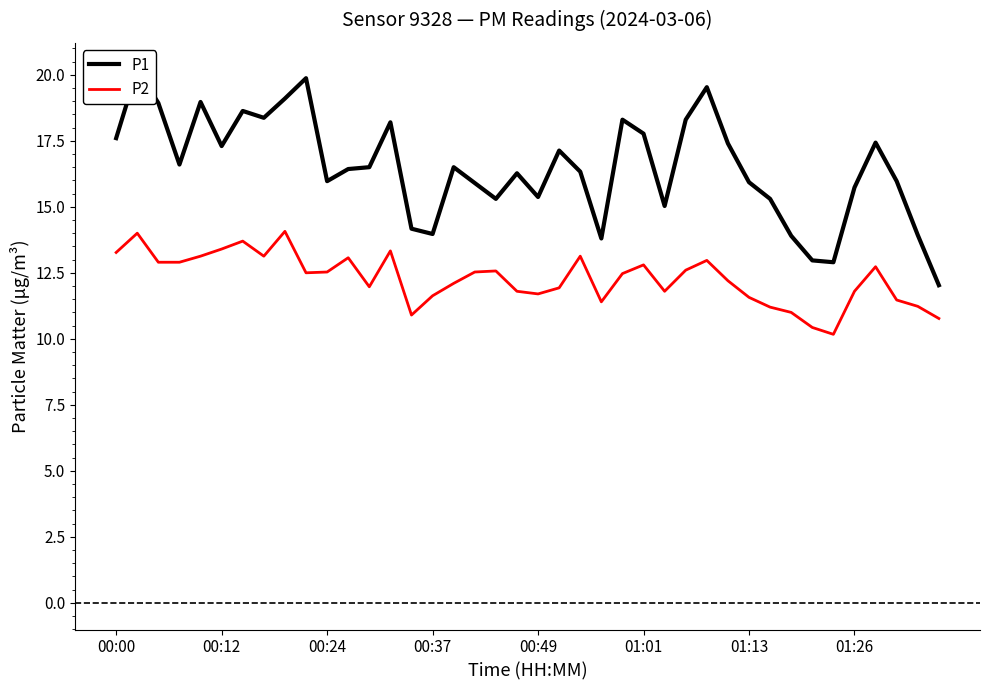

True or false: P1 and P2 cross at least once.

False